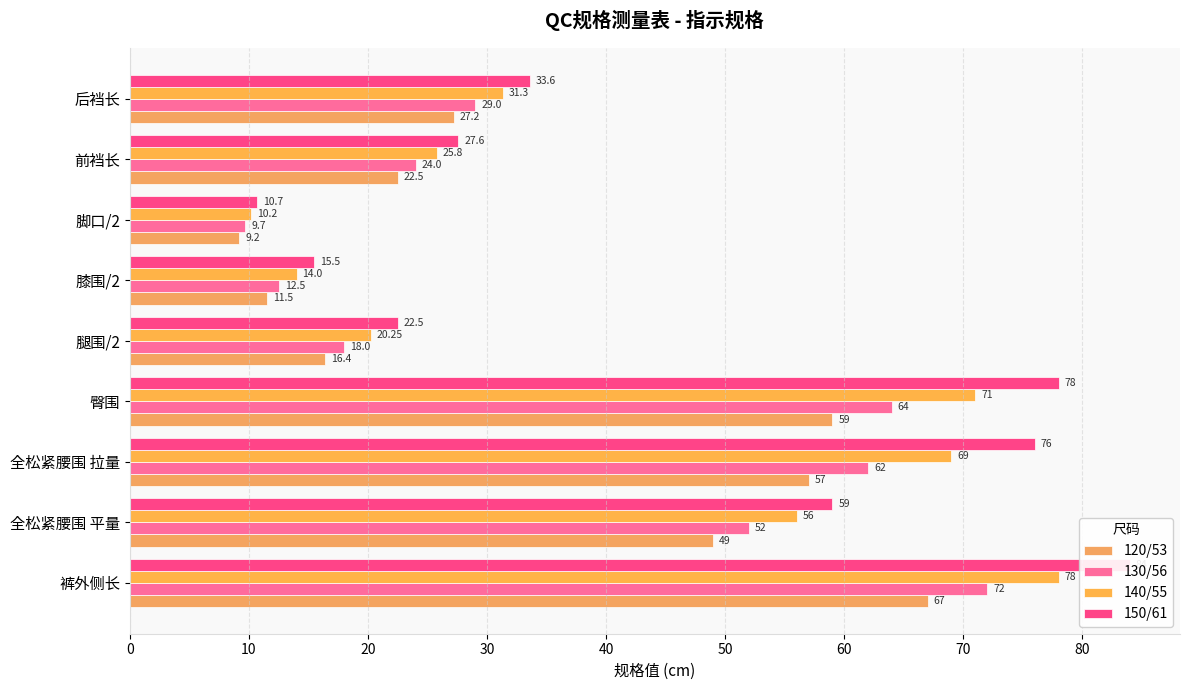

What is the lowest value of the 130/56 series?

9.7